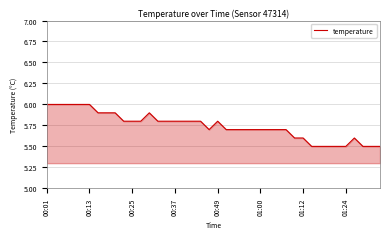

What is the maximum value shown in the chart?

6.0